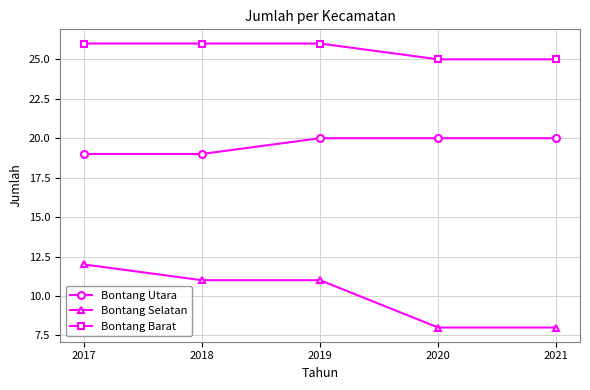

Is it true that Bontang Utara equals 19 at 2018?

True